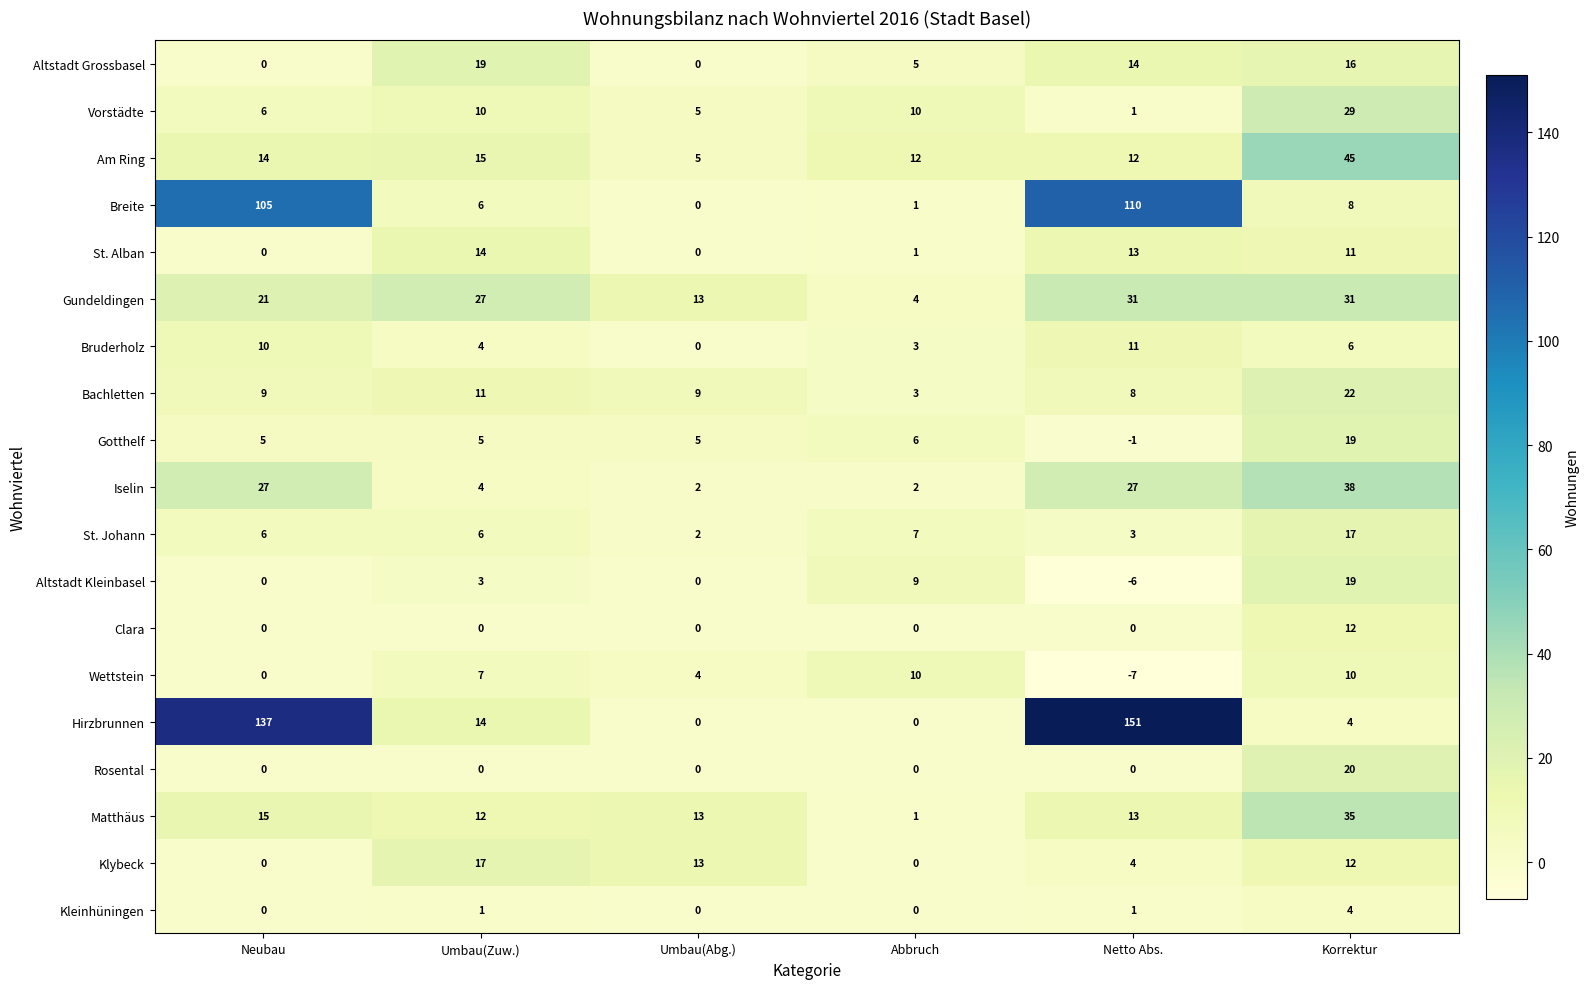

At which category is the sum across all series the highest?

Netto Abs.